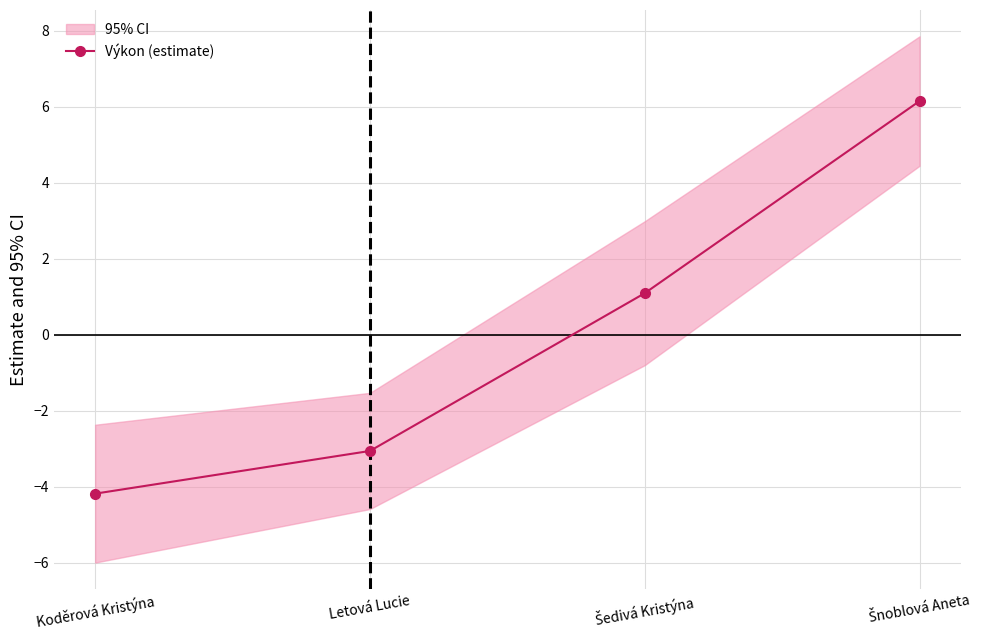

What is the difference between the values at Koděrová Kristýna and Šedivá Kristýna?

5.3